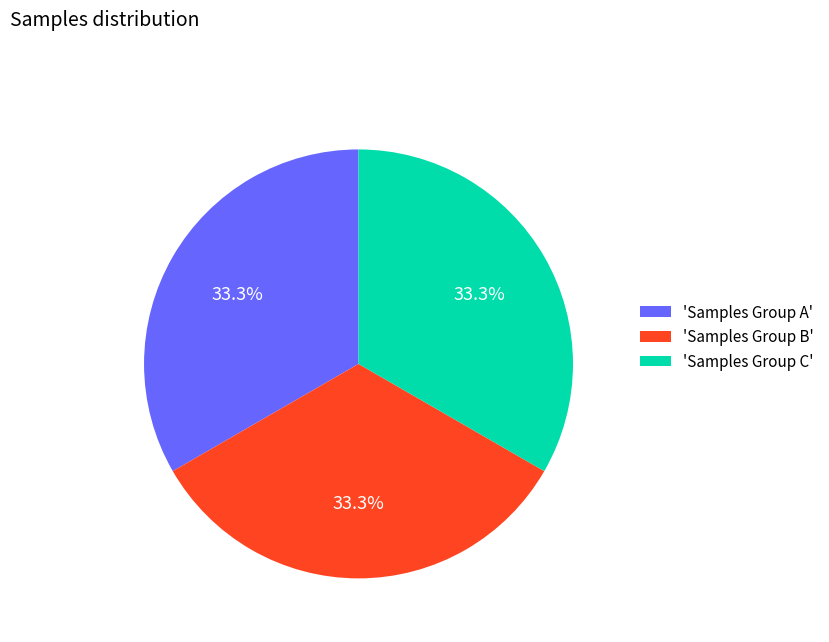

What is the ratio of the value at 'Samples Group B' to the value at 'Samples Group C'?

1.0